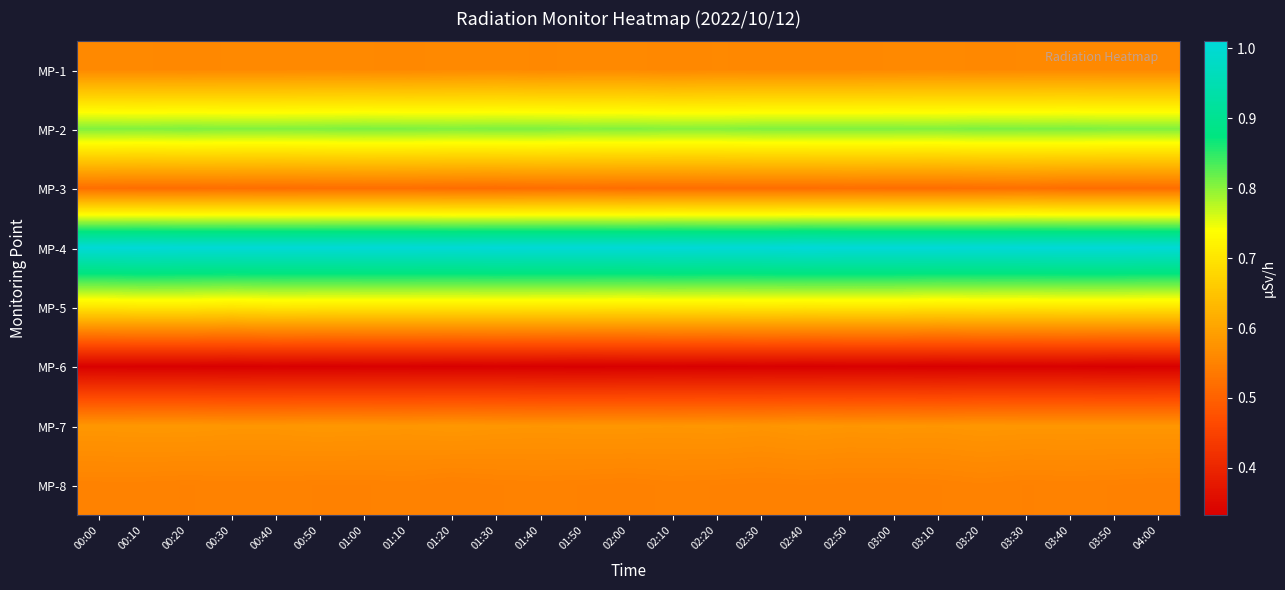

Reading right to left, list all the values displayed in this chart.

MP-1: 04:00=0.6	03:50=0.6	03:40=0.6	03:30=0.6	03:20=0.6	03:10=0.6	03:00=0.6	02:50=0.6	02:40=0.6	02:30=0.6	02:20=0.6	02:10=0.6	02:00=0.6	01:50=0.6	01:40=0.6	01:30=0.6	01:20=0.6	01:10=0.6	01:00=0.6	00:50=0.6	00:40=0.6	00:30=0.6	00:20=0.6	00:10=0.6	00:00=0.6
MP-2: 04:00=0.8	03:50=0.8	03:40=0.8	03:30=0.8	03:20=0.8	03:10=0.8	03:00=0.8	02:50=0.8	02:40=0.8	02:30=0.8	02:20=0.8	02:10=0.8	02:00=0.8	01:50=0.8	01:40=0.8	01:30=0.8	01:20=0.8	01:10=0.8	01:00=0.8	00:50=0.8	00:40=0.8	00:30=0.8	00:20=0.8	00:10=0.8	00:00=0.8
MP-3: 04:00=0.5	03:50=0.5	03:40=0.5	03:30=0.5	03:20=0.5	03:10=0.5	03:00=0.5	02:50=0.5	02:40=0.5	02:30=0.5	02:20=0.5	02:10=0.5	02:00=0.5	01:50=0.5	01:40=0.5	01:30=0.5	01:20=0.5	01:10=0.5	01:00=0.5	00:50=0.5	00:40=0.5	00:30=0.5	00:20=0.5	00:10=0.5	00:00=0.5
MP-4: 04:00=1.0	03:50=1.0	03:40=1.0	03:30=1.0	03:20=1.0	03:10=1.0	03:00=1.0	02:50=1.0	02:40=1.0	02:30=1.0	02:20=1.0	02:10=1.0	02:00=1.0	01:50=1.0	01:40=1.0	01:30=1.0	01:20=1.0	01:10=1.0	01:00=1.0	00:50=1.0	00:40=1.0	00:30=1.0	00:20=1.0	00:10=1.0	00:00=1.0
MP-5: 04:00=0.7	03:50=0.7	03:40=0.7	03:30=0.7	03:20=0.7	03:10=0.7	03:00=0.7	02:50=0.7	02:40=0.7	02:30=0.7	02:20=0.7	02:10=0.7	02:00=0.7	01:50=0.7	01:40=0.7	01:30=0.7	01:20=0.7	01:10=0.7	01:00=0.7	00:50=0.7	00:40=0.7	00:30=0.7	00:20=0.7	00:10=0.7	00:00=0.7
MP-6: 04:00=0.3	03:50=0.3	03:40=0.3	03:30=0.3	03:20=0.3	03:10=0.3	03:00=0.3	02:50=0.3	02:40=0.3	02:30=0.3	02:20=0.3	02:10=0.3	02:00=0.3	01:50=0.3	01:40=0.3	01:30=0.3	01:20=0.3	01:10=0.3	01:00=0.3	00:50=0.3	00:40=0.3	00:30=0.3	00:20=0.3	00:10=0.3	00:00=0.3
MP-7: 04:00=0.6	03:50=0.6	03:40=0.6	03:30=0.6	03:20=0.6	03:10=0.6	03:00=0.6	02:50=0.6	02:40=0.6	02:30=0.6	02:20=0.6	02:10=0.6	02:00=0.6	01:50=0.6	01:40=0.6	01:30=0.6	01:20=0.6	01:10=0.6	01:00=0.6	00:50=0.6	00:40=0.6	00:30=0.6	00:20=0.6	00:10=0.6	00:00=0.6
MP-8: 04:00=0.5	03:50=0.5	03:40=0.6	03:30=0.5	03:20=0.6	03:10=0.5	03:00=0.5	02:50=0.5	02:40=0.5	02:30=0.5	02:20=0.5	02:10=0.6	02:00=0.5	01:50=0.5	01:40=0.6	01:30=0.5	01:20=0.5	01:10=0.6	01:00=0.5	00:50=0.5	00:40=0.6	00:30=0.6	00:20=0.5	00:10=0.6	00:00=0.6